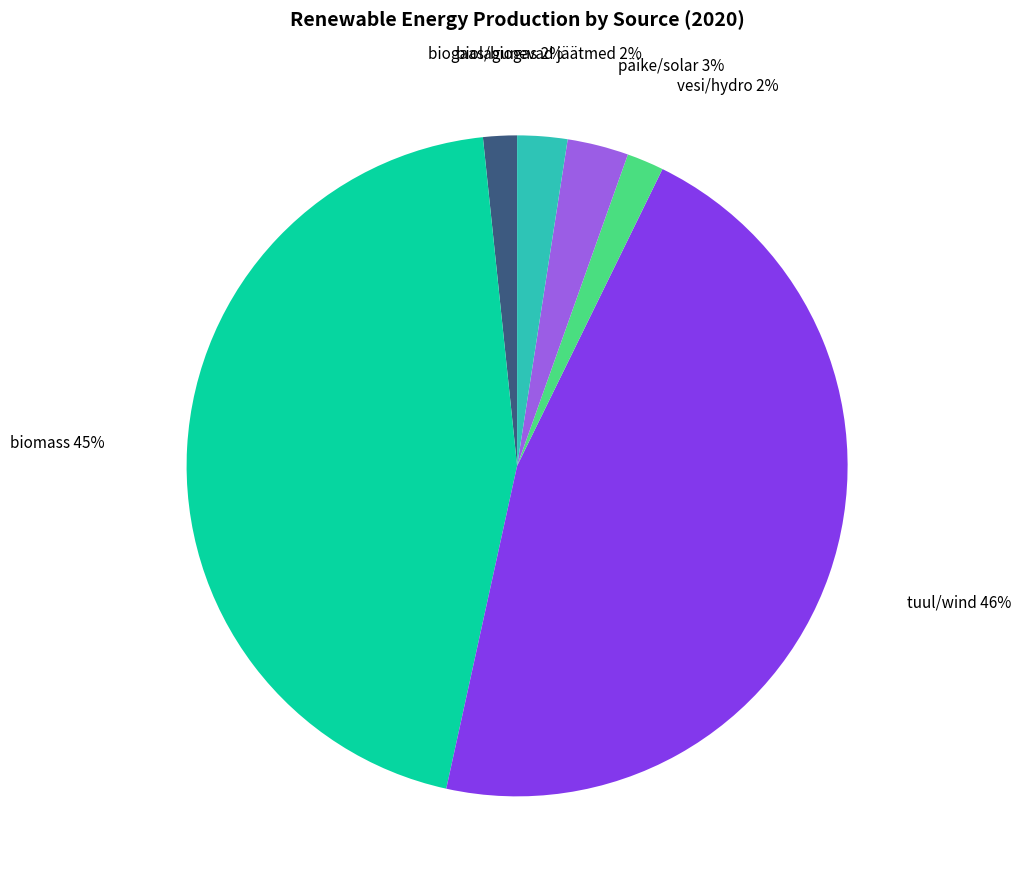

To the nearest percent, what is the average slice percentage?

17%